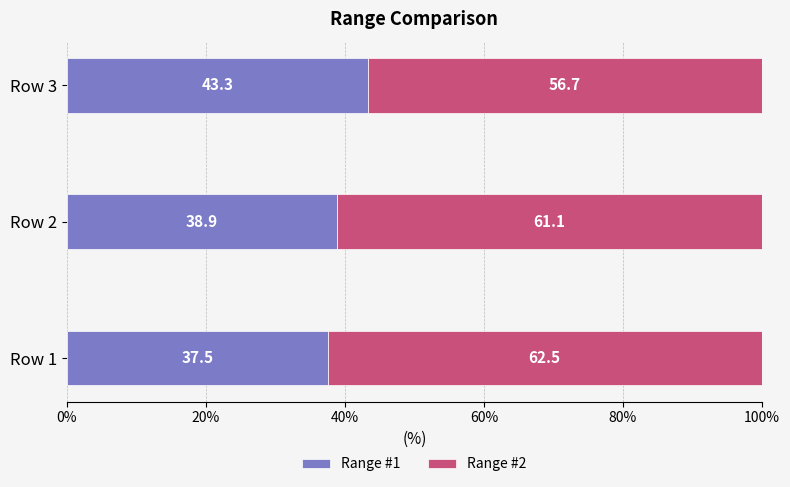

What is the approximate value of Range #1 at Row 2?

38.9